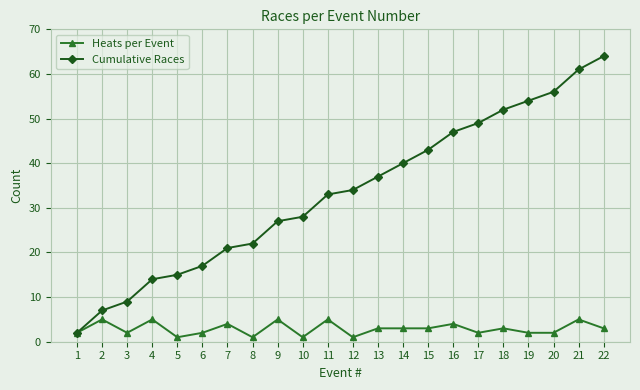

Which series has the widest spread of values?

Cumulative Races